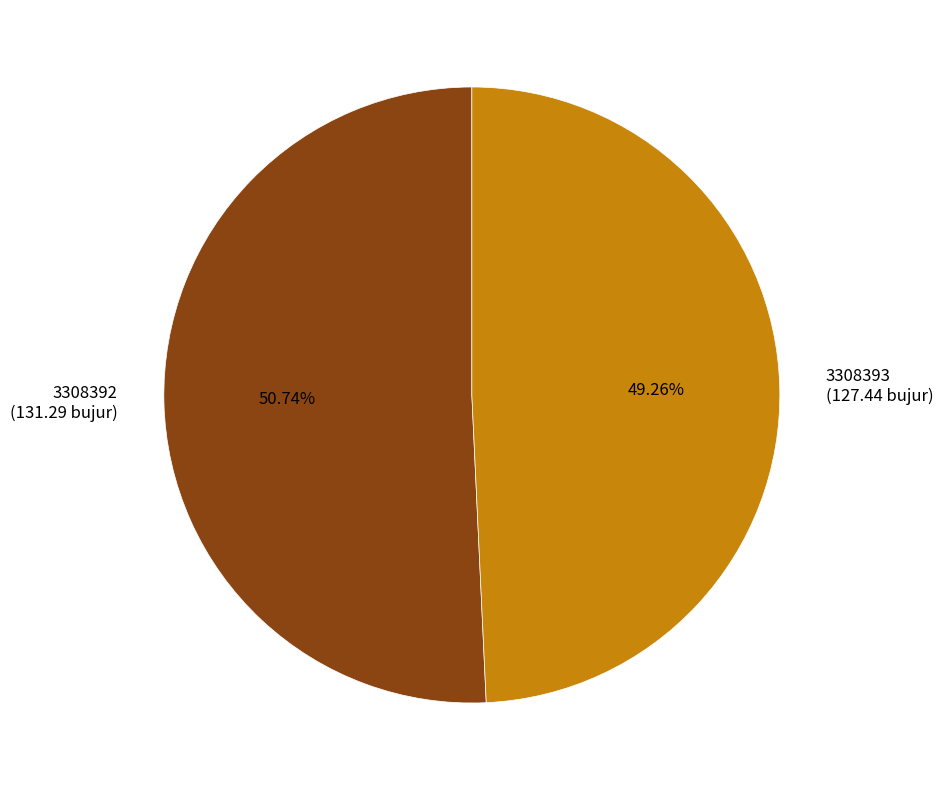

What percentage is the 3308392 slice, to the nearest percent?

51%